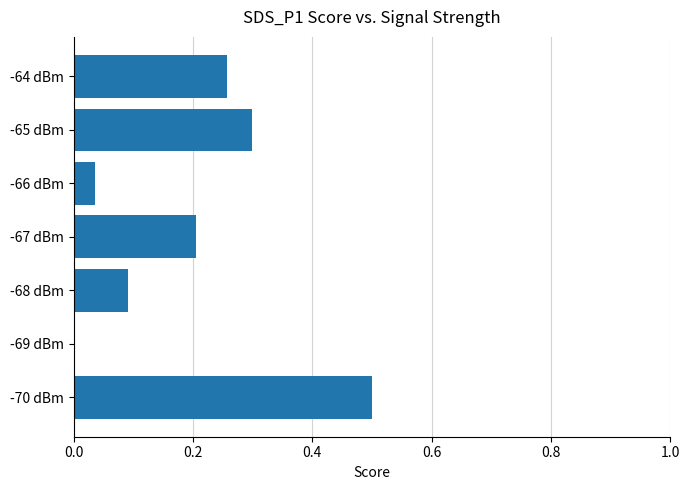

Count the number of values greater than 0.

6